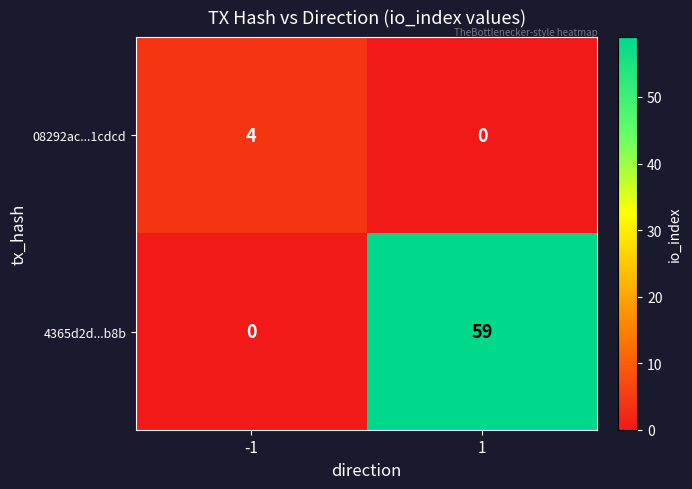

What is the difference between the highest and lowest values at -1?

4